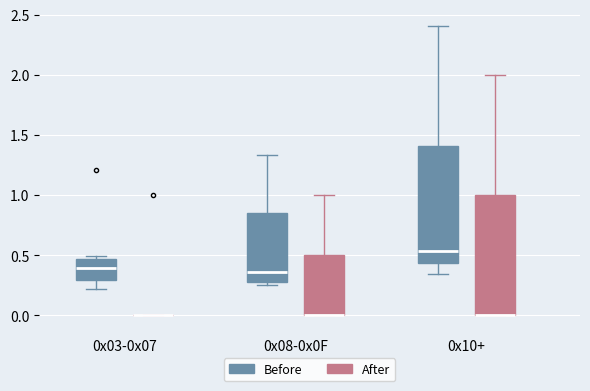

Reading left to right, transcribe this box plot: for each box, give where its median line is, the range the box spans, and where its two whiskers end, as read against the y-axis. The values are not printed on the chart, so give them approximately, as read against the axis.

0x03-0x07 (Before): median 0.40, box 0.30 to 0.45, whiskers 0.20 to 0.50
0x03-0x07 (After): box collapsed to a line at 0.00, whiskers 0.00 to 0.00
0x08-0x0F (Before): median 0.35, box 0.30 to 0.85, whiskers 0.25 to 1.35
0x08-0x0F (After): median 0.00 (drawn on the box's lower edge), box 0.00 to 0.50, whiskers 0.00 to 1.00
0x10+ (Before): median 0.55, box 0.45 to 1.40, whiskers 0.35 to 2.40
0x10+ (After): median 0.00 (drawn on the box's lower edge), box 0.00 to 1.00, whiskers 0.00 to 2.00